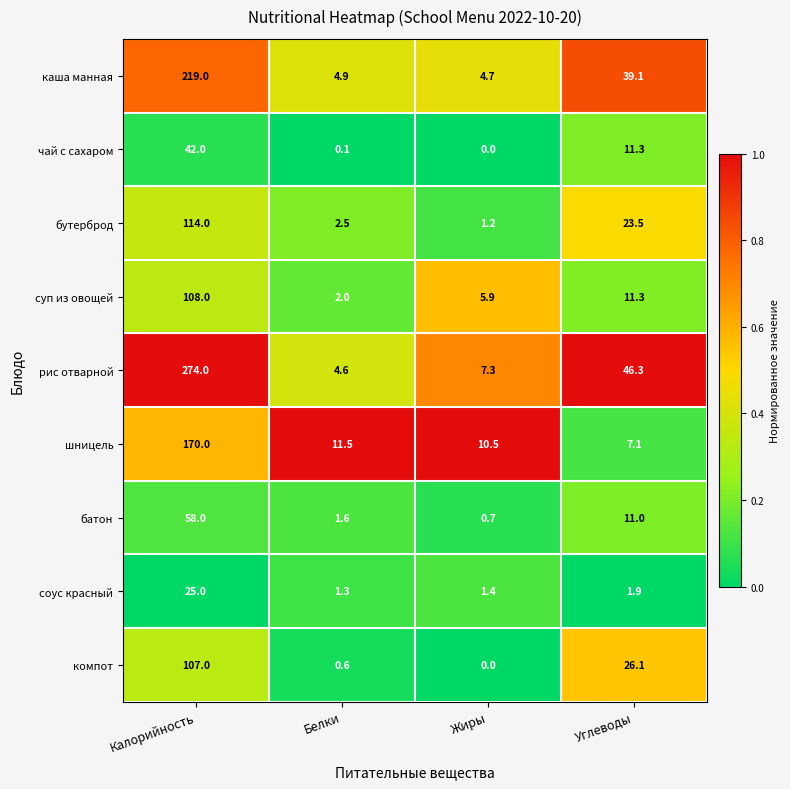

What is the maximum value shown in the chart?

274.0